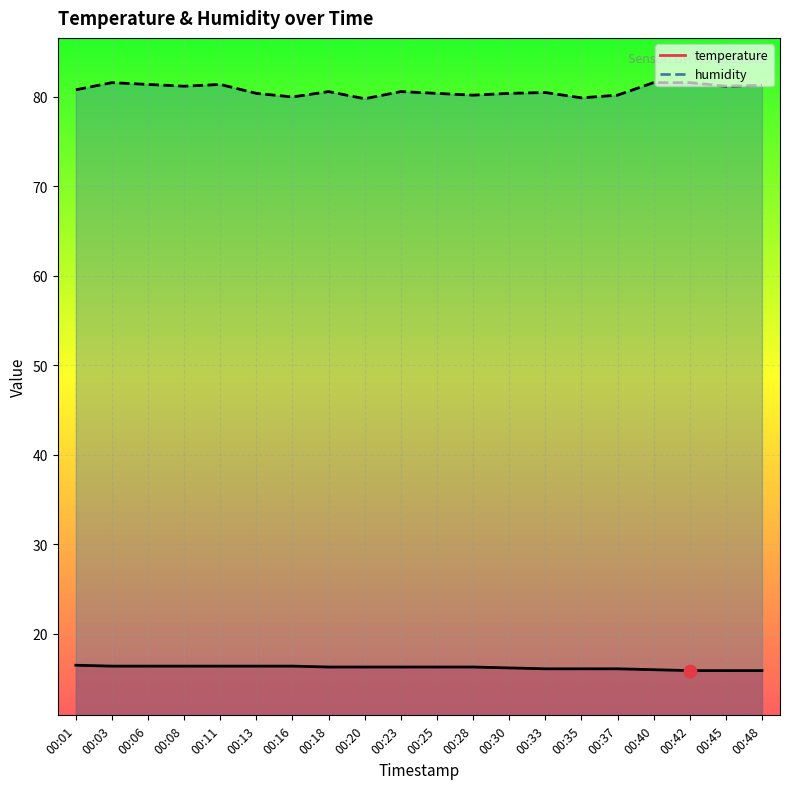

Which series has the largest total across all categories?

humidity